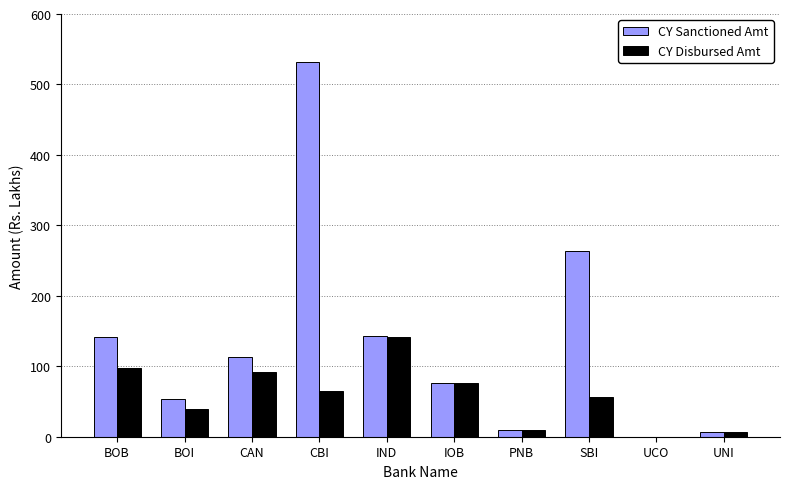

What is the total value across all series at CBI?

596.1